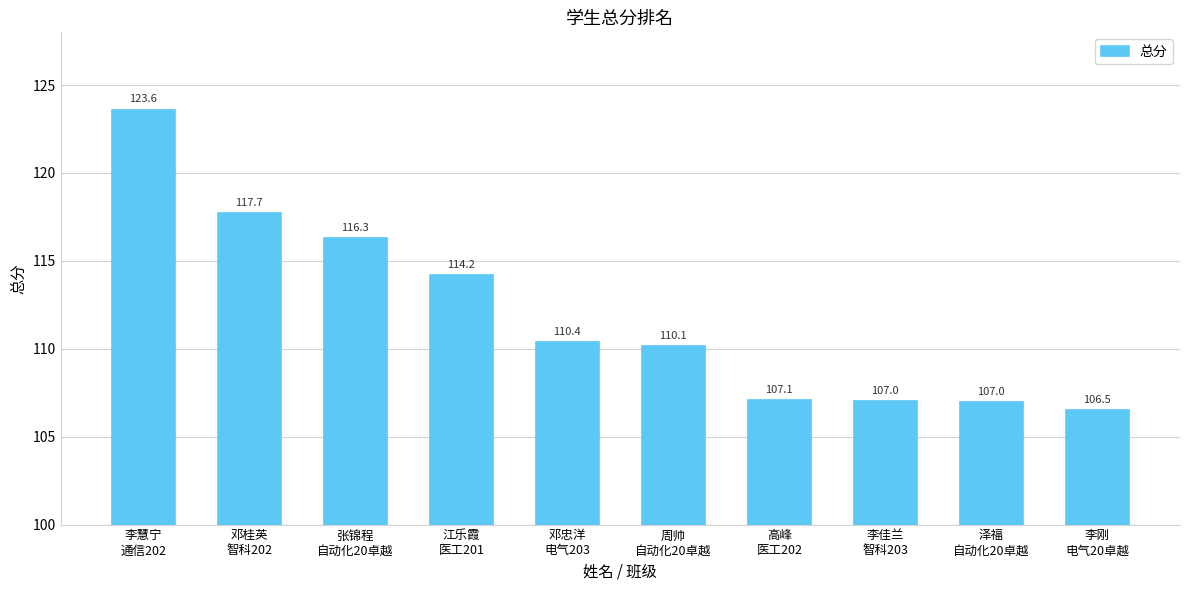

Where is the data nearest to the value 115?

江乐霞
医工201